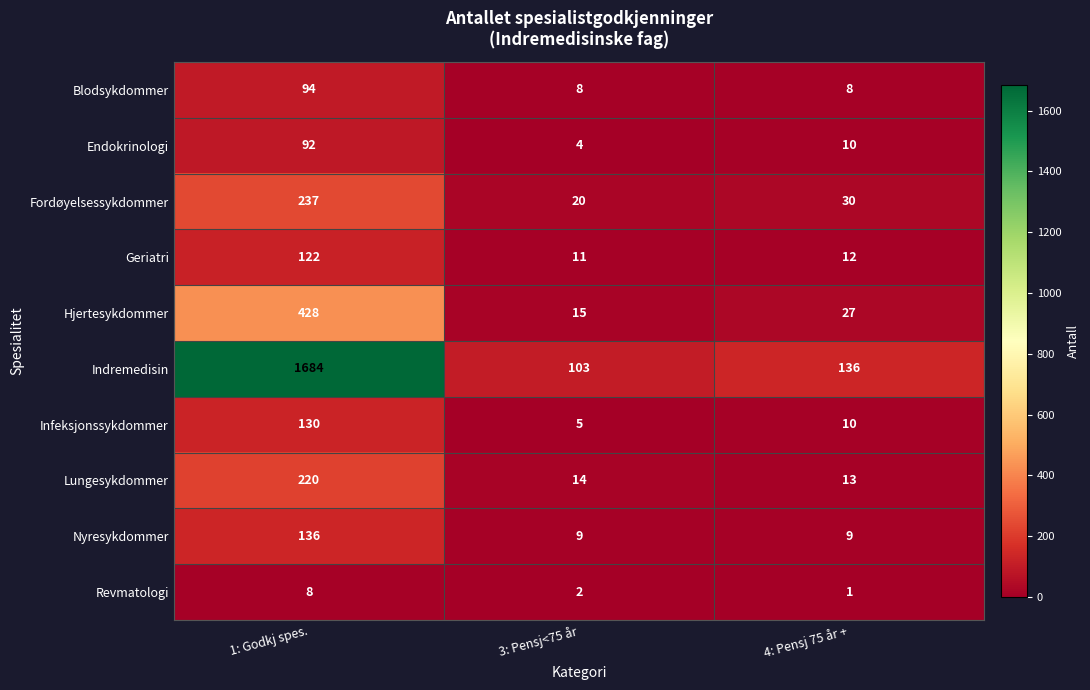

Which series has the widest spread of values?

Indremedisin